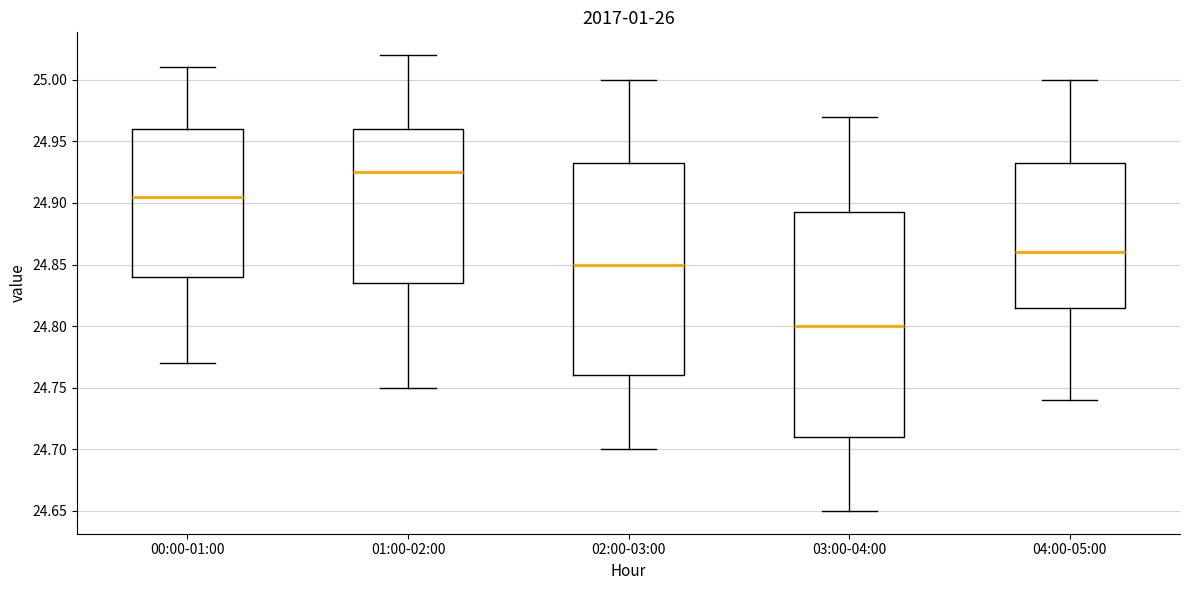

Comparing the boxes themselves (not the whiskers), which one is the tallest?

03:00-04:00